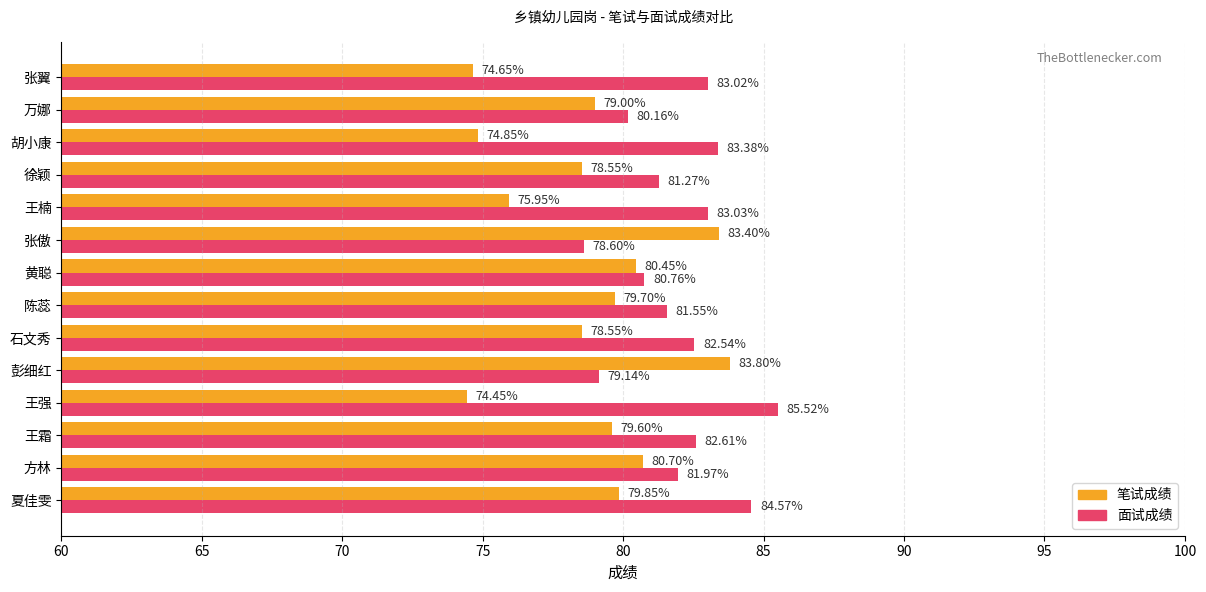

Where is 面试成绩 nearest to the value 82?

方林